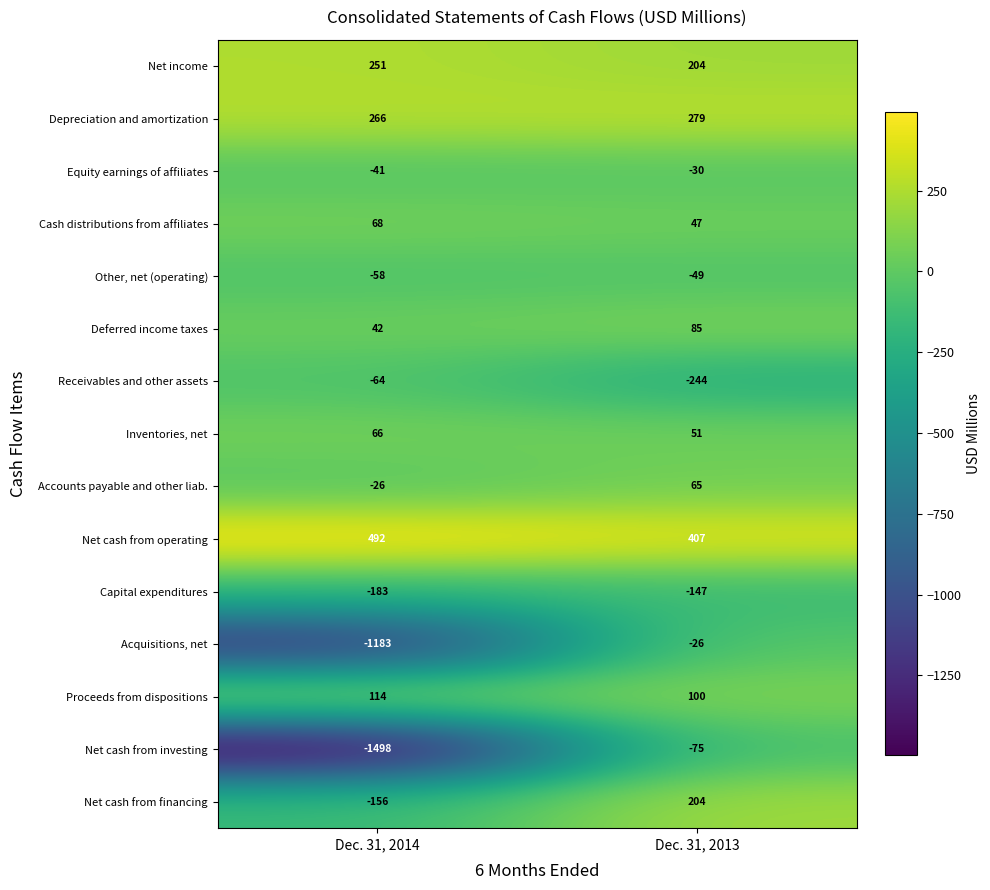

What is the sum of the Equity earnings of affiliates values at Dec. 31, 2014 and Dec. 31, 2013?

-71